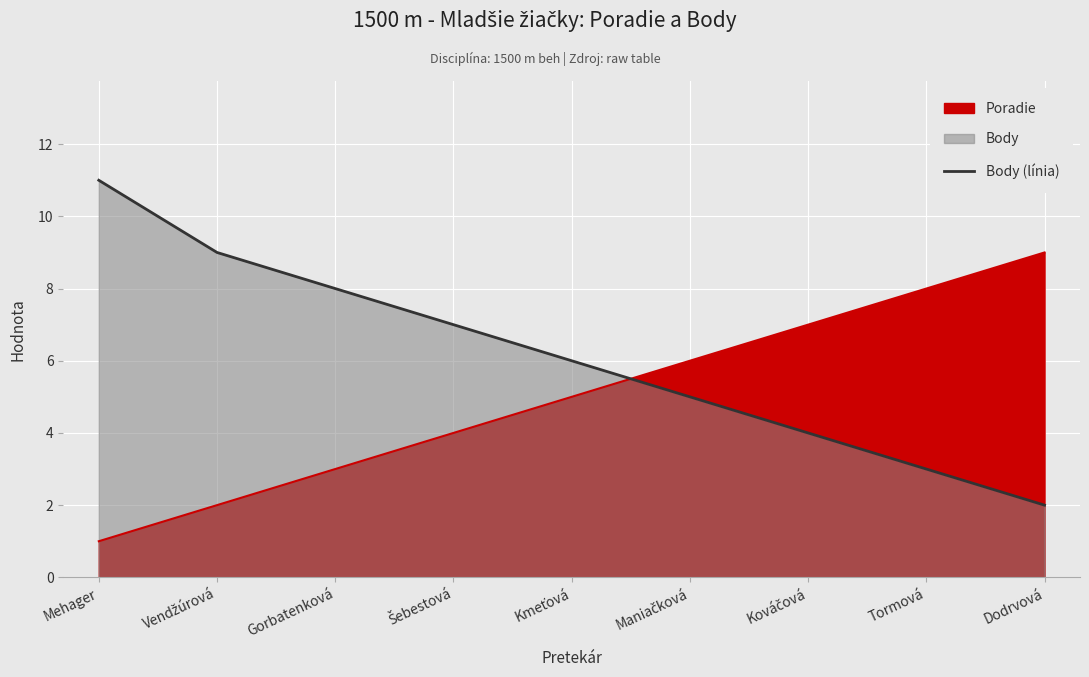

What position from the left is Maniačková?

6